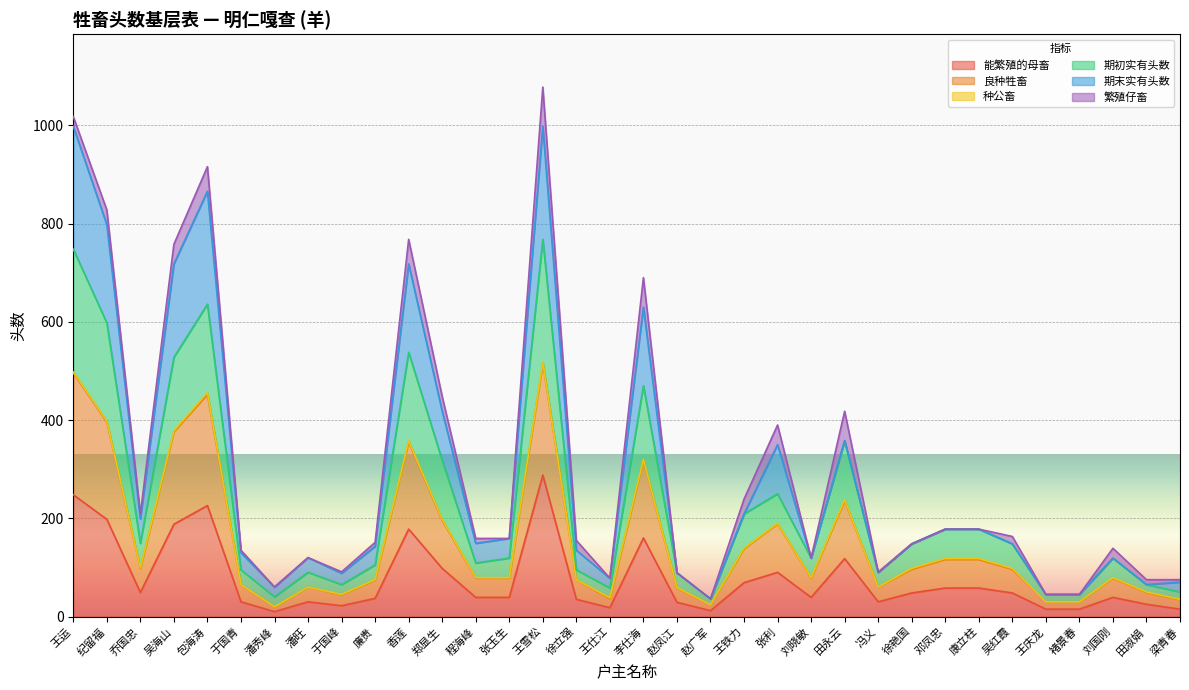

True or false: 期初实有头数 and 能繁殖的母畜 intersect in this chart.

False